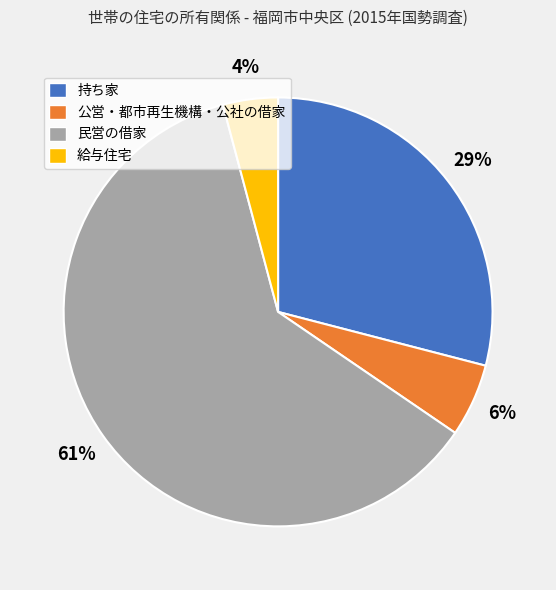

How many segments does this pie chart have?

4